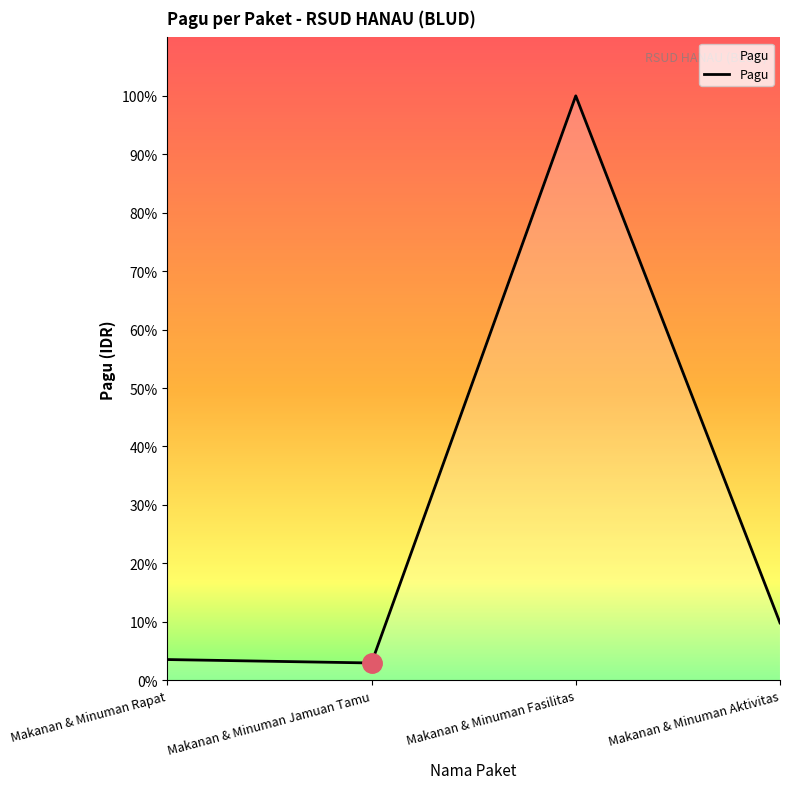

Rank the categories by value from highest to lowest.

Makanan & Minuman Fasilitas, Makanan & Minuman Aktivitas, Makanan & Minuman Rapat, Makanan & Minuman Jamuan Tamu